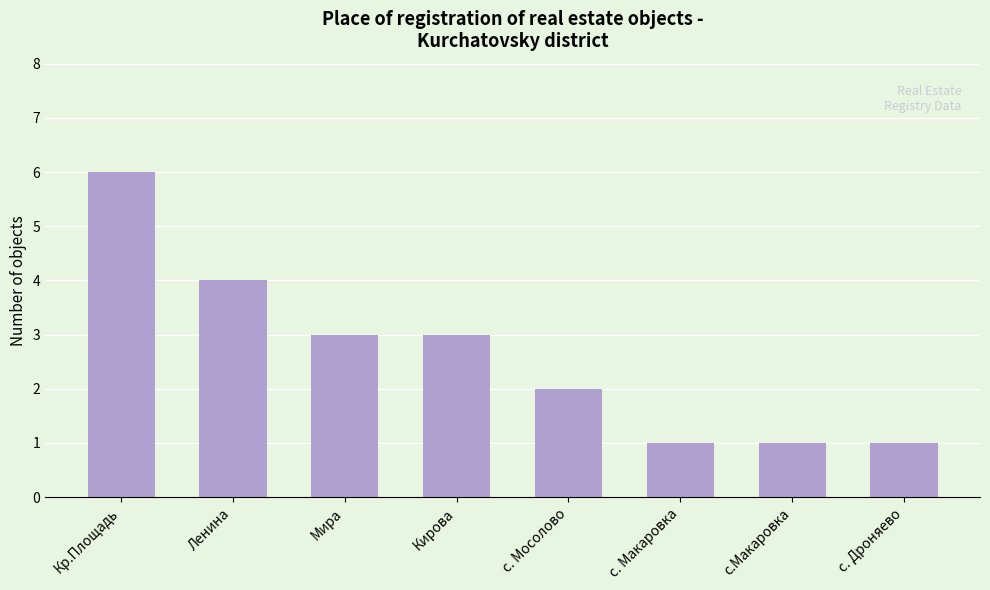

Reading left to right, what are all the values shown in this chart?

Кр.Площадь=6	Ленина=4	Мира=3	Кирова=3	с. Мосолово=2	с. Макаровка=1	с.Макаровка=1	с. Дроняево=1